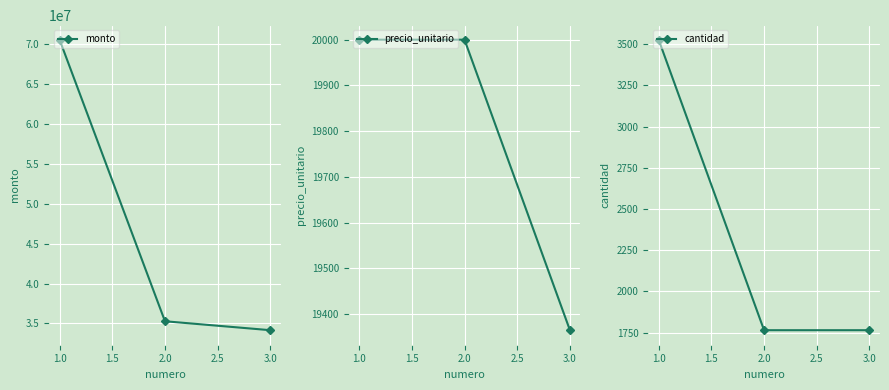

What is the value of the monto point at the 1st from the left?

70560000